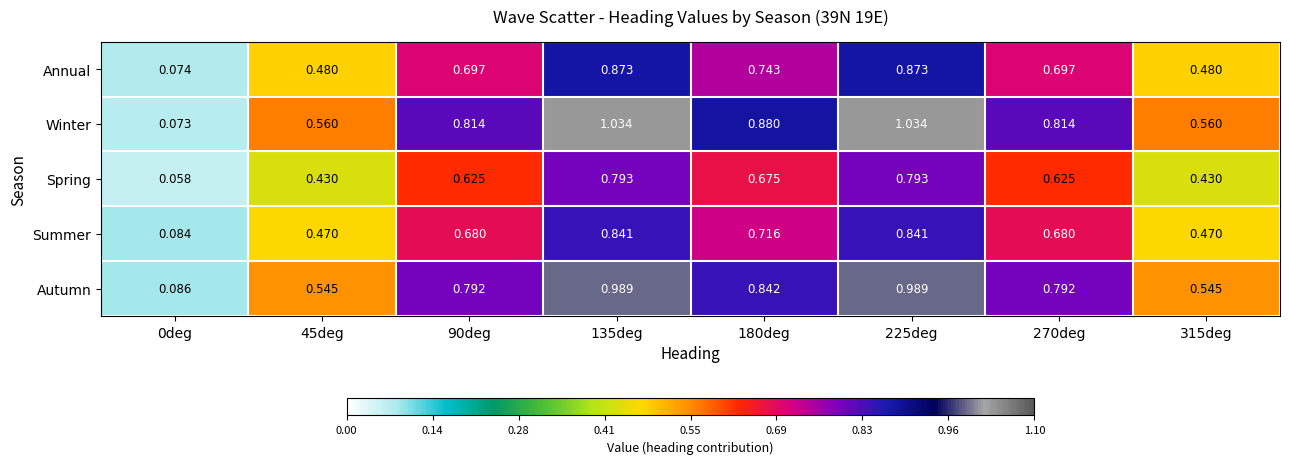

Which series has the largest total across all categories?

Winter